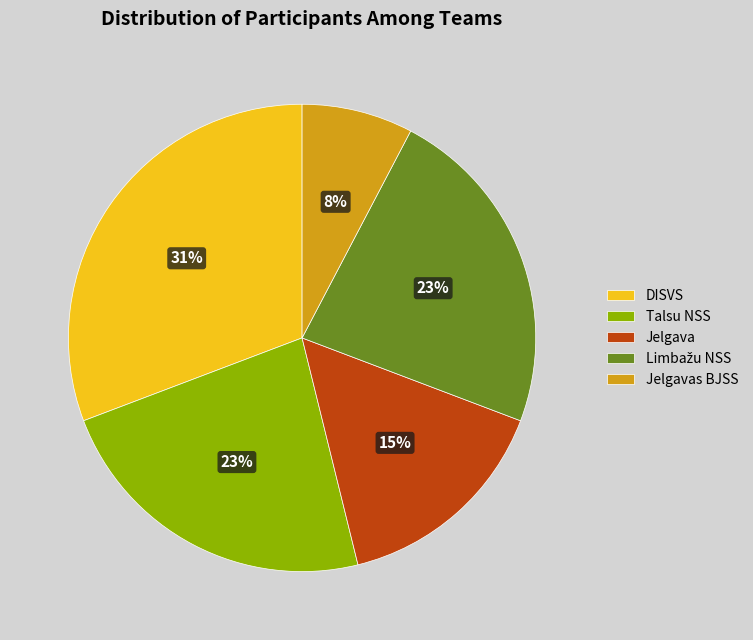

What is the ratio of the value at DISVS to the value at Talsu NSS?

1.3